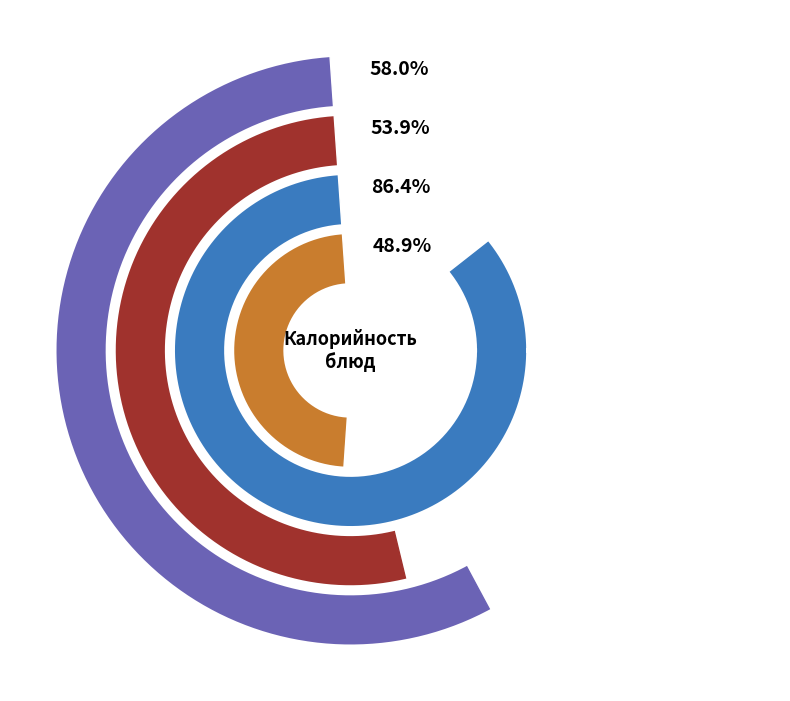

Does any single category account for the majority?

No